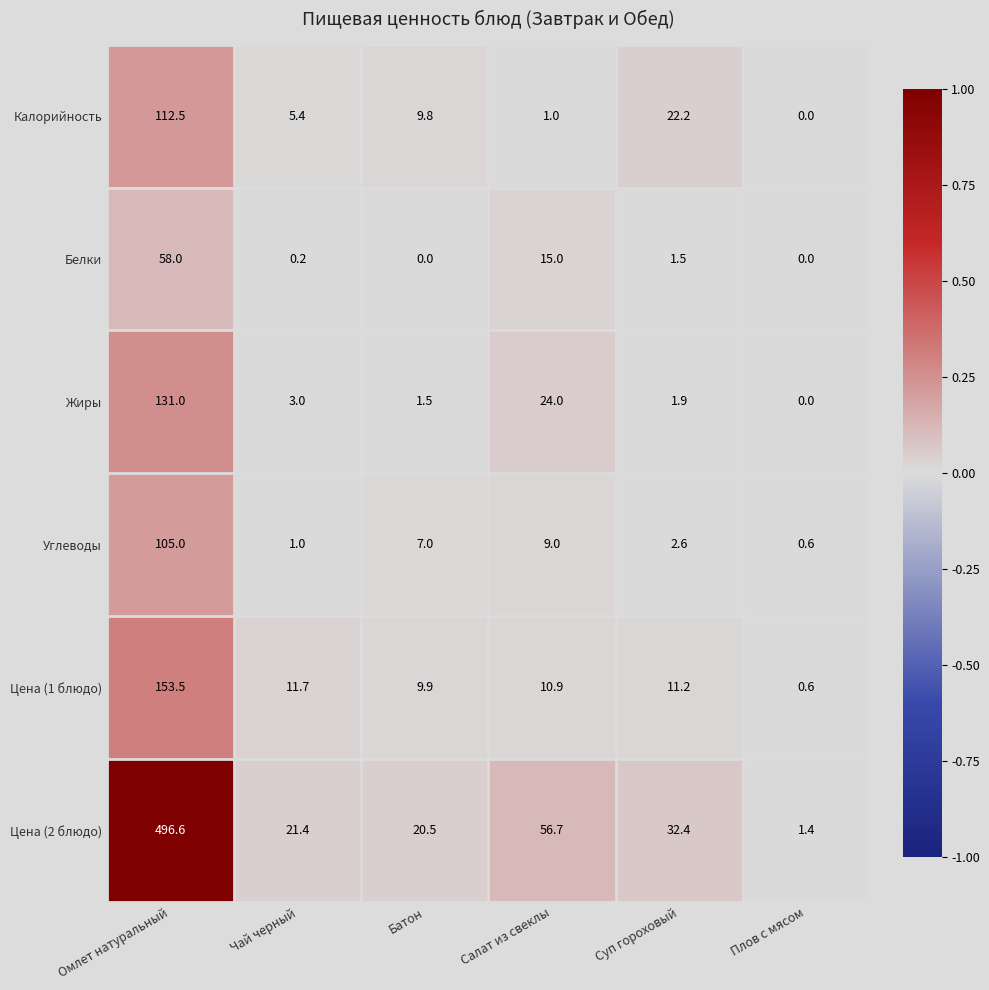

What is the difference between the maximum and minimum values in the Цена (1 блюдо) series?

152.9